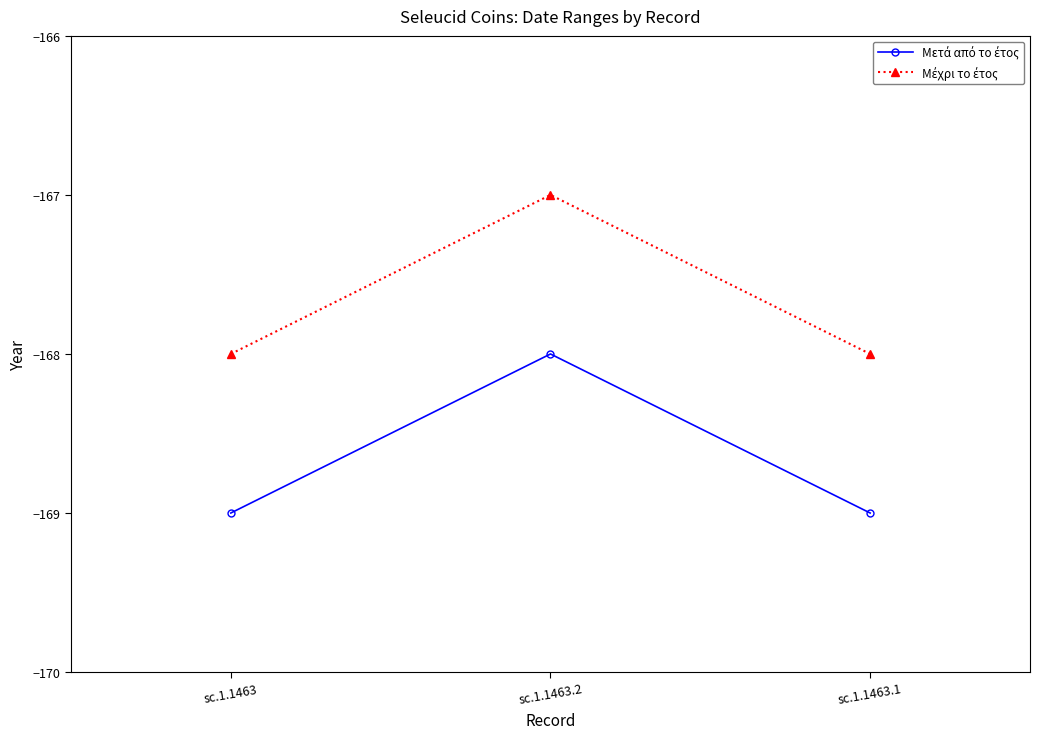

What position from the left is sc.1.1463.1?

3